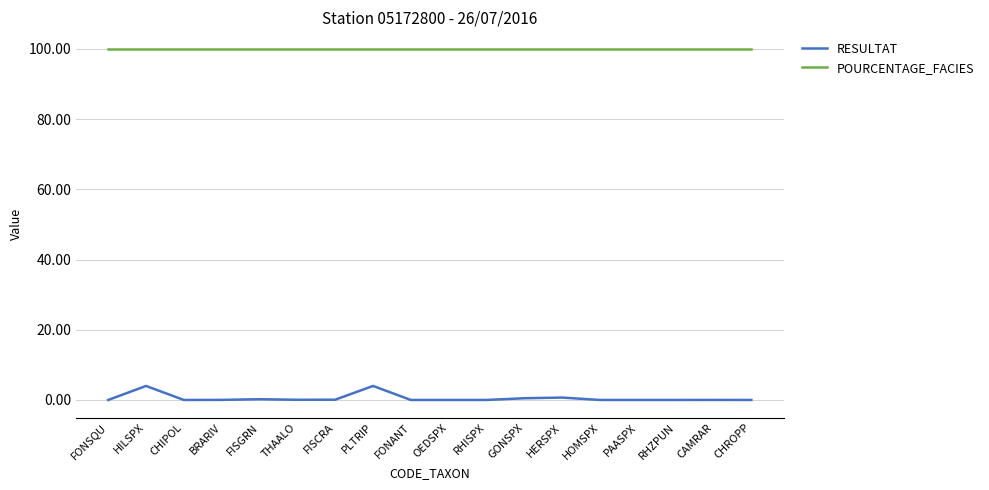

What is the highest value of the RESULTAT series?

4.0